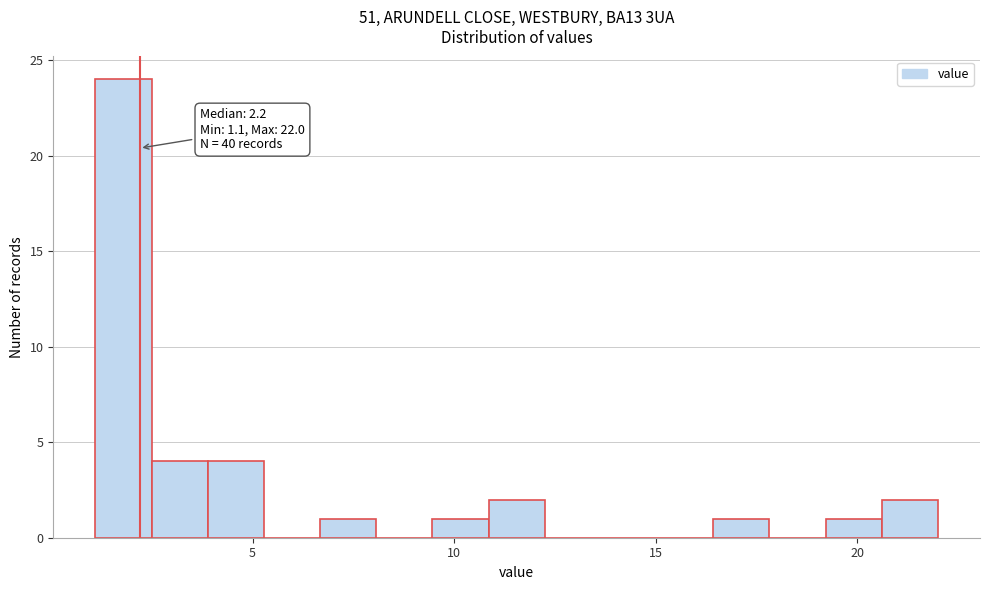

Around what value on the x-axis is the tallest bar? Give the approximate position of its centre, as read against the axis.

2.0